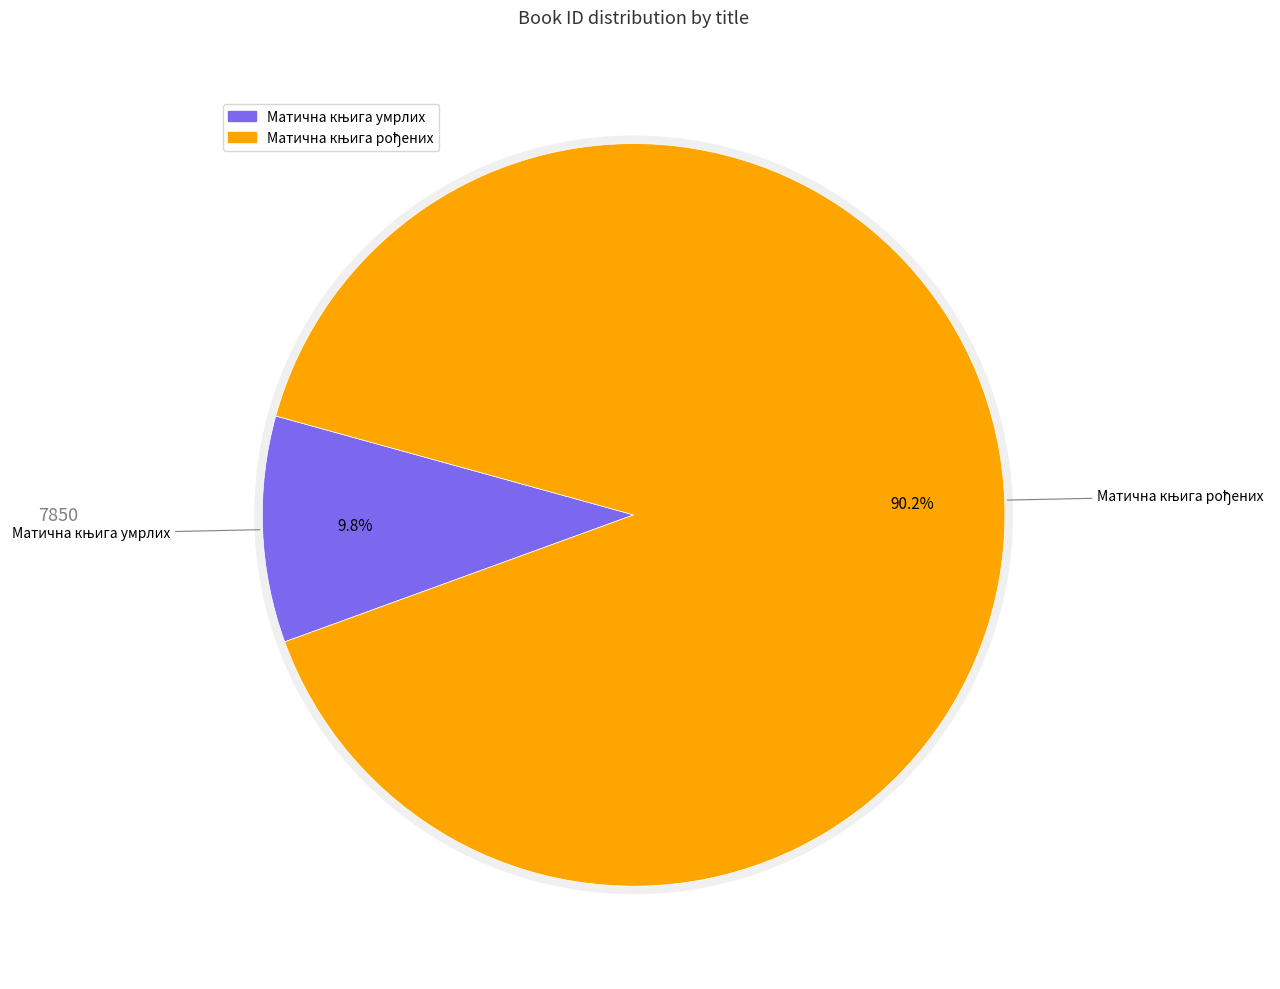

To the nearest percent, what percentage of the pie is Матична књига рођених?

90%